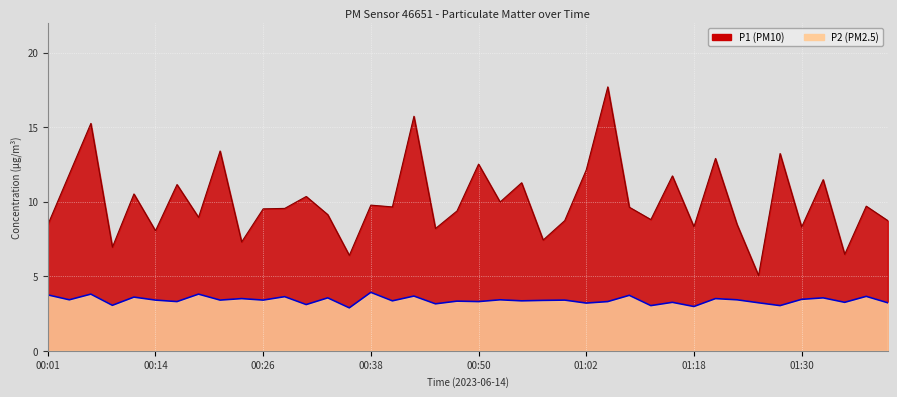

How many data points in P1 are less than 9?

16